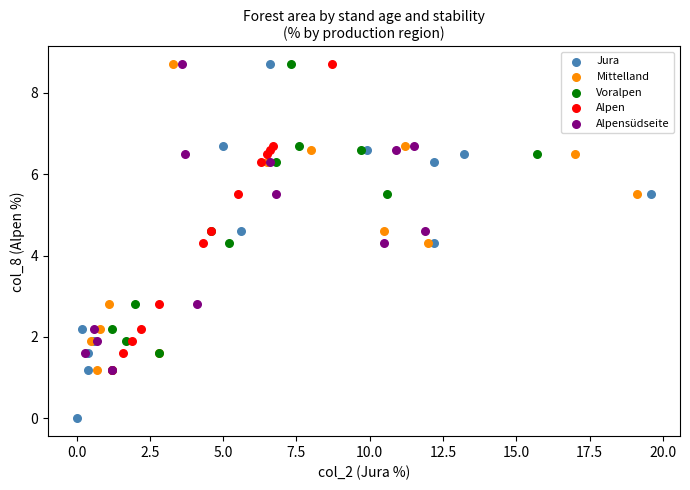

Which series reaches the minimum Y coordinate?

Jura